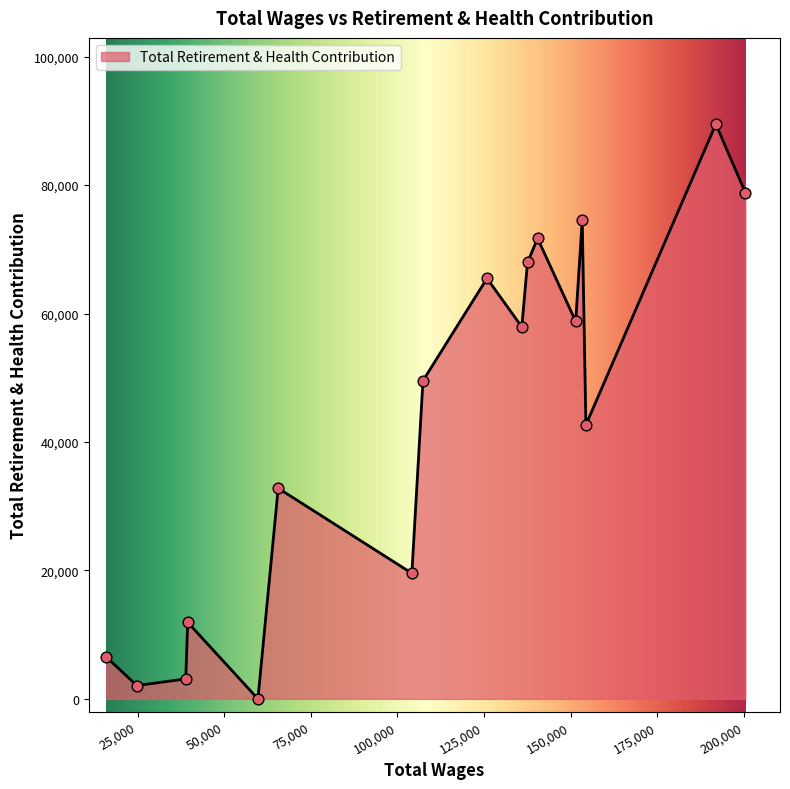

What is the difference between the maximum and minimum values?

89493